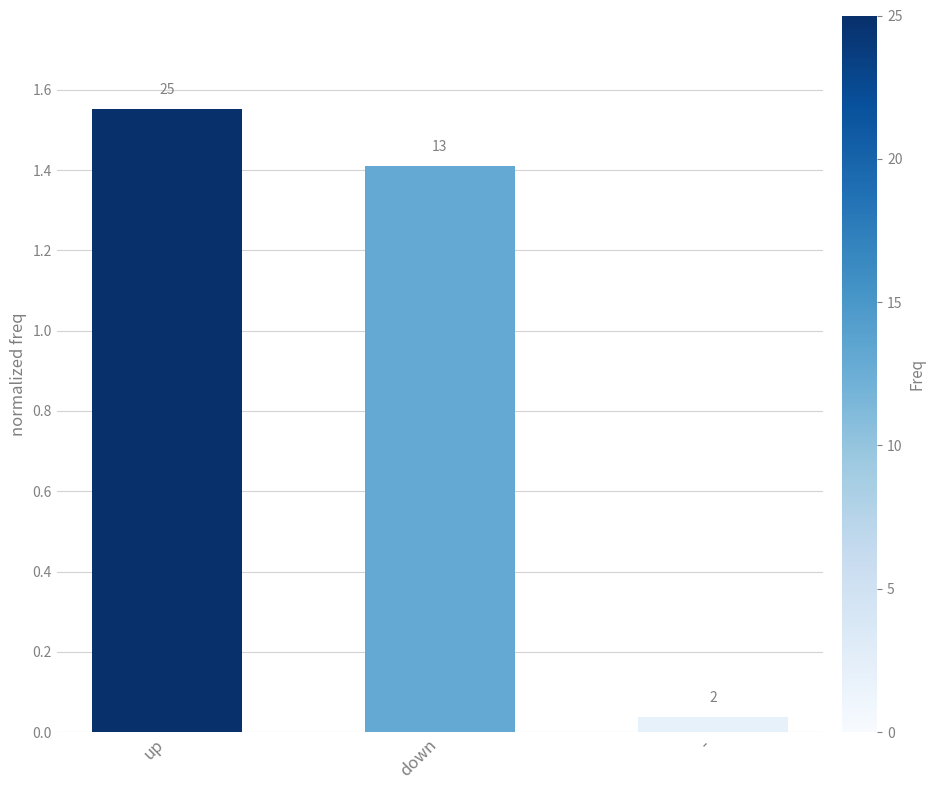

List the labels in order of value, largest first.

up, down, -